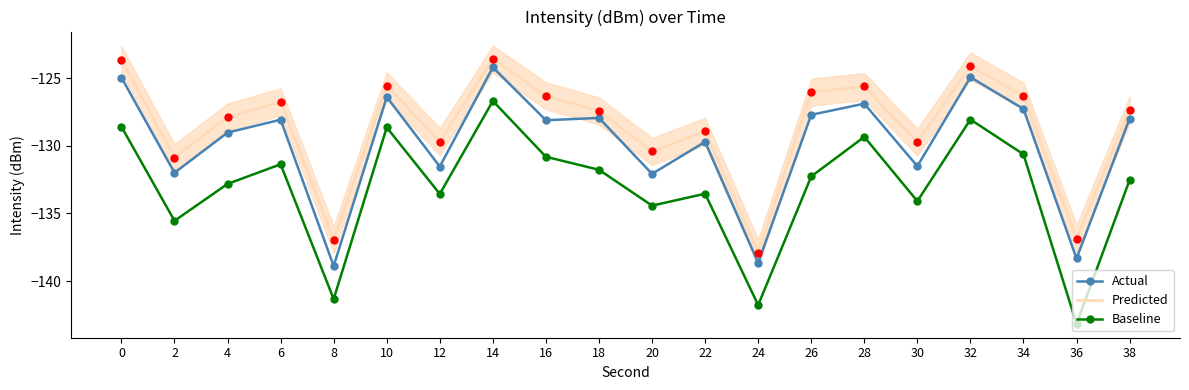

What is the total value across all series at 34?

-384.2